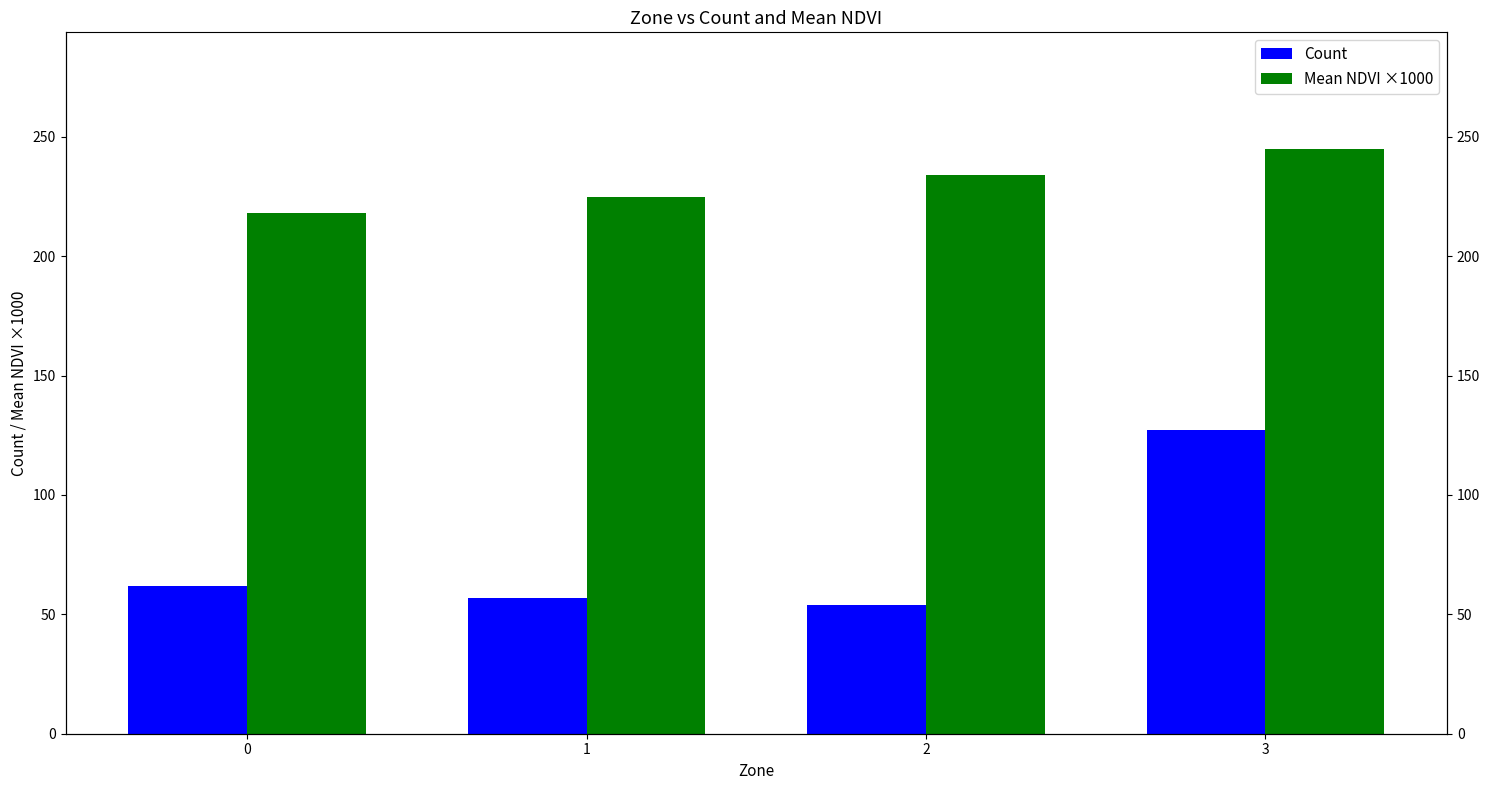

Which has a higher value, 2 or 3?

3